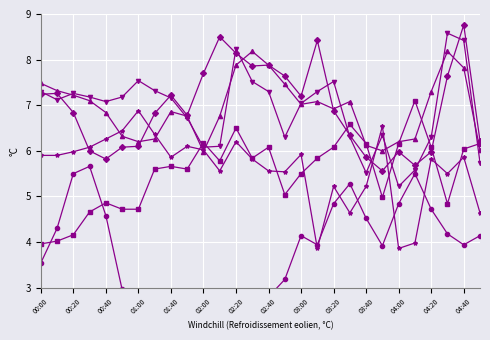

At which category does the chart reach its minimum across all series?

01:00